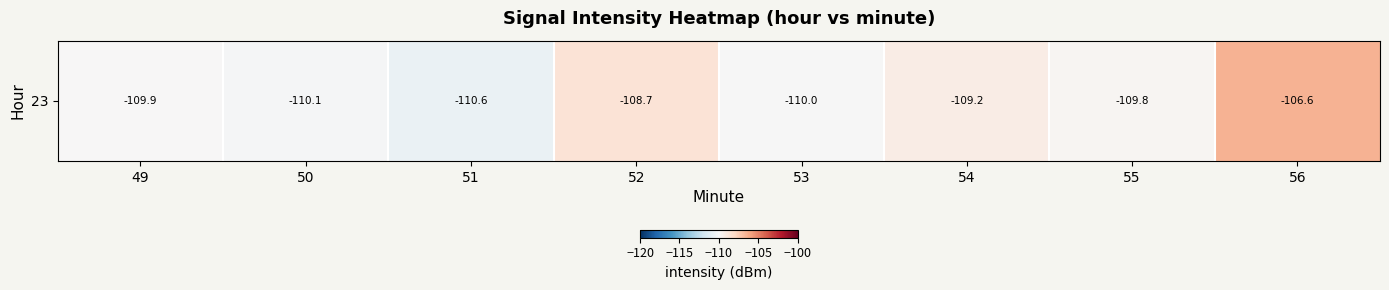

What is the minimum value shown in the chart?

-110.6